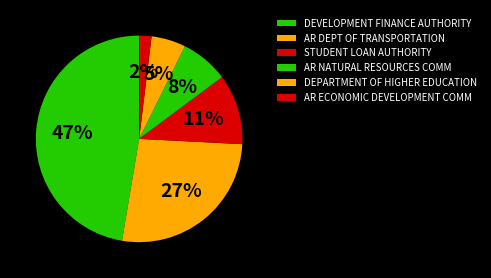

Rank the categories by value from lowest to highest.

AR ECONOMIC DEVELOPMENT COMM, DEPARTMENT OF HIGHER EDUCATION, AR NATURAL RESOURCES COMM, STUDENT LOAN AUTHORITY, AR DEPT OF TRANSPORTATION, DEVELOPMENT FINANCE AUTHORITY